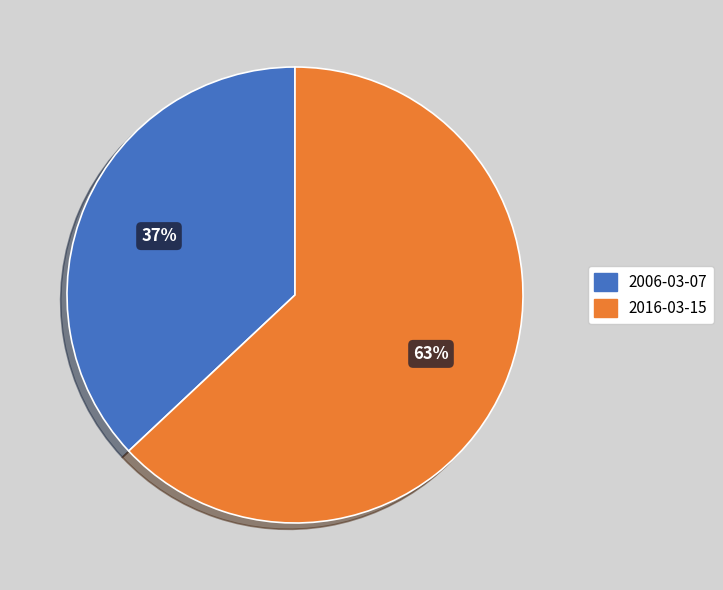

Count the number of slices in the pie.

2